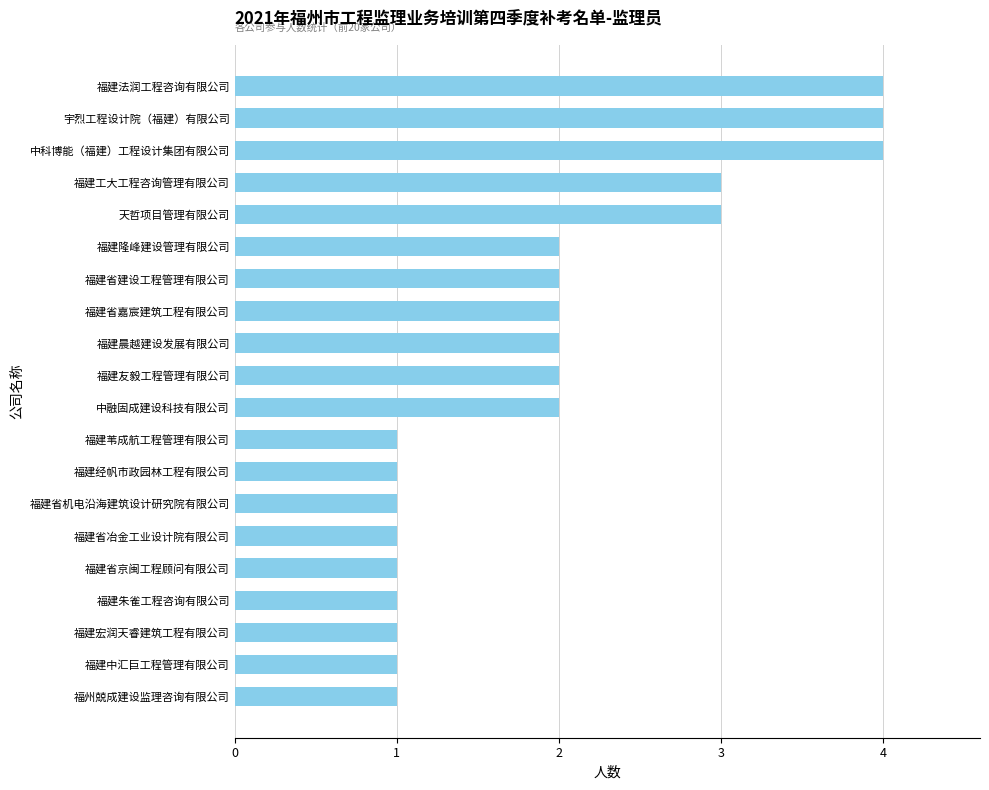

What is the ratio of the value at 福建省建设工程管理有限公司 to the value at 福建省京闽工程顾问有限公司?

2.0